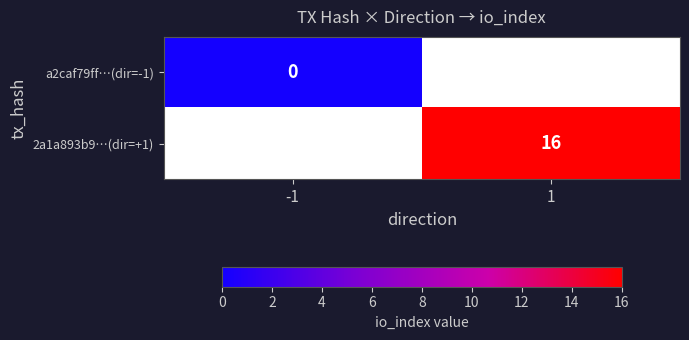

At how many categories does at least one series exceed 6?

1